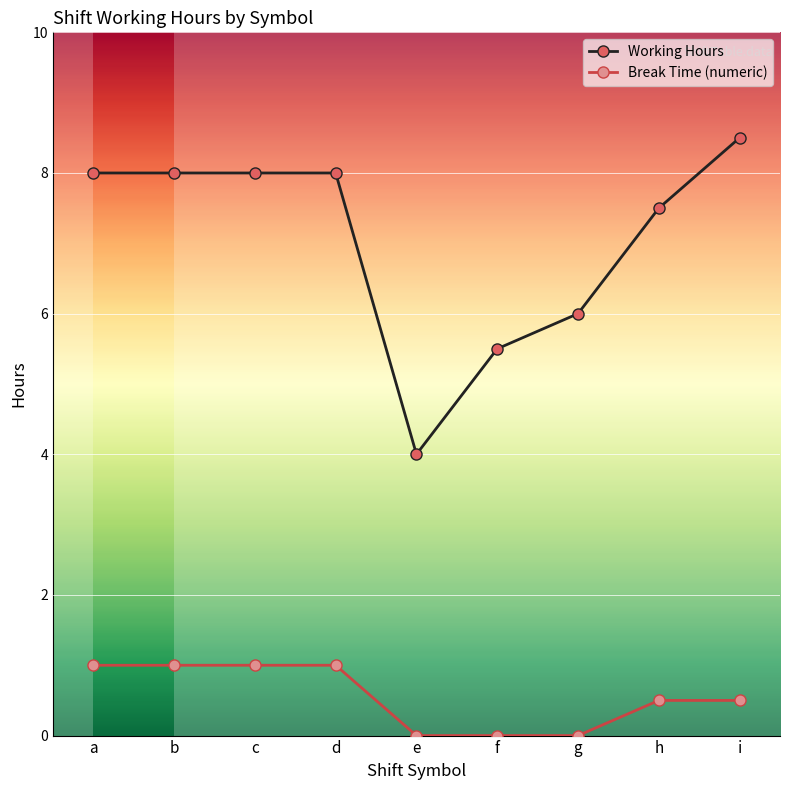

What are all the series names shown in the legend?

Working Hours, Break Time (numeric)